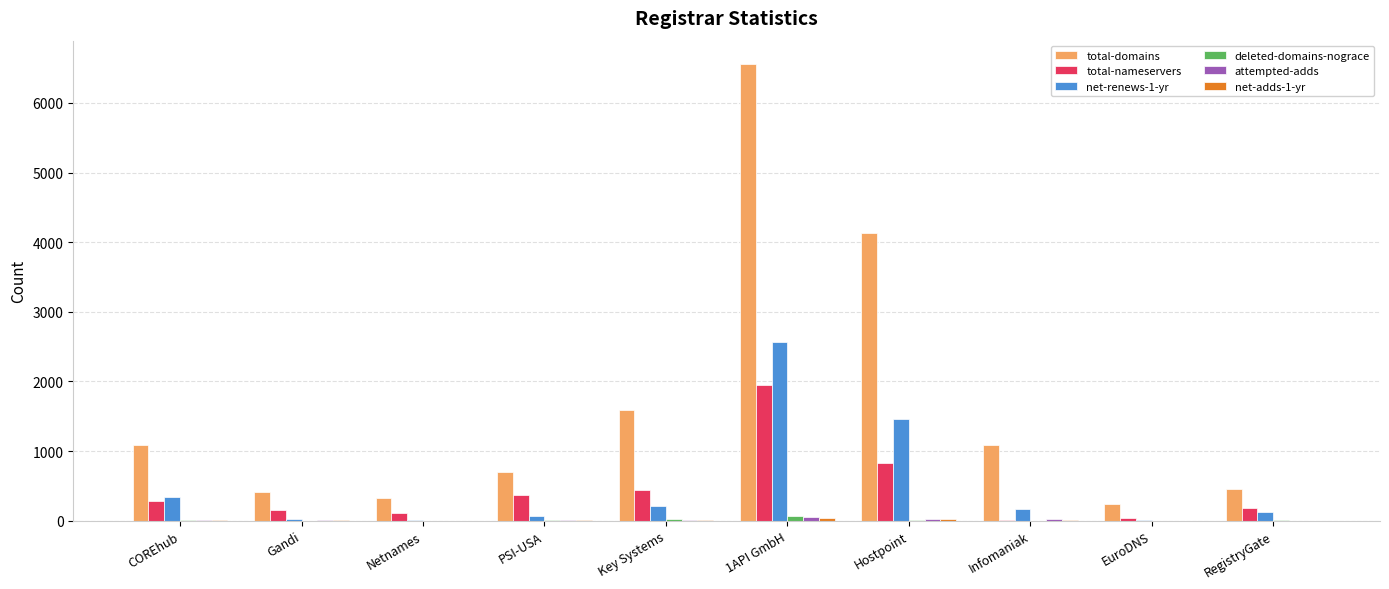

True or false: net-renews-1-yr has a value of 1465 at Hostpoint.

True